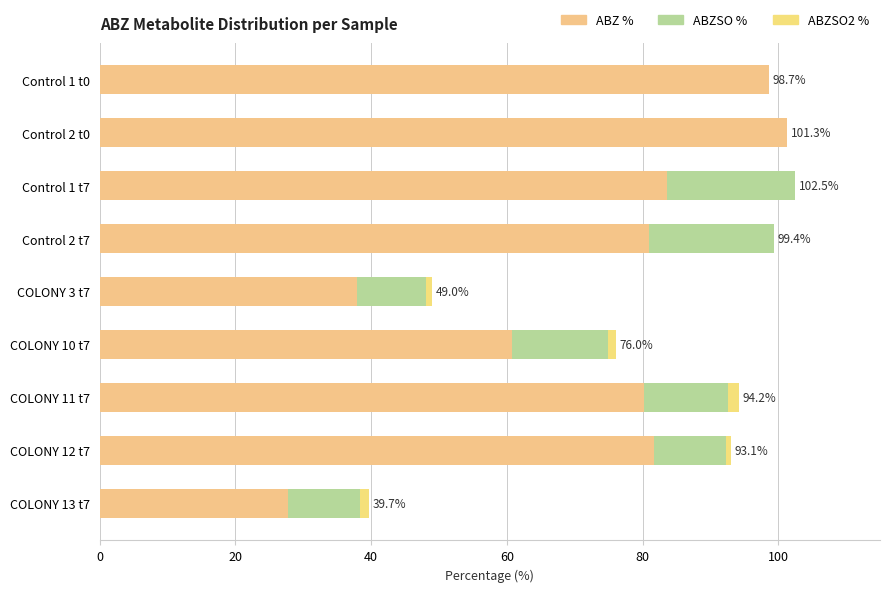

How many series are shown in this chart?

3